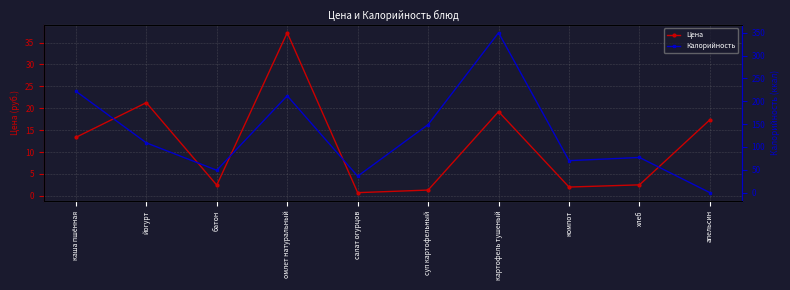

What is the lowest value of the Цена series?

0.7